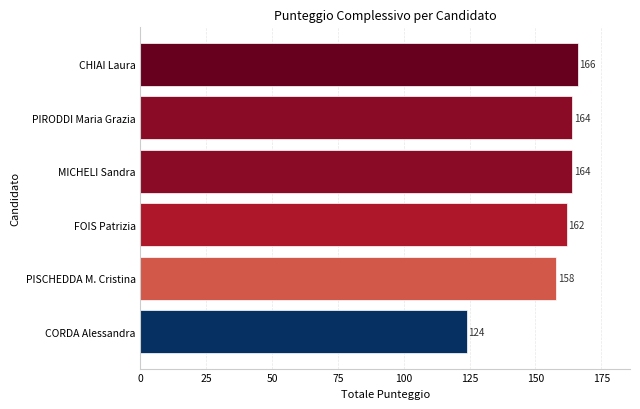

How many series are shown in this chart?

1